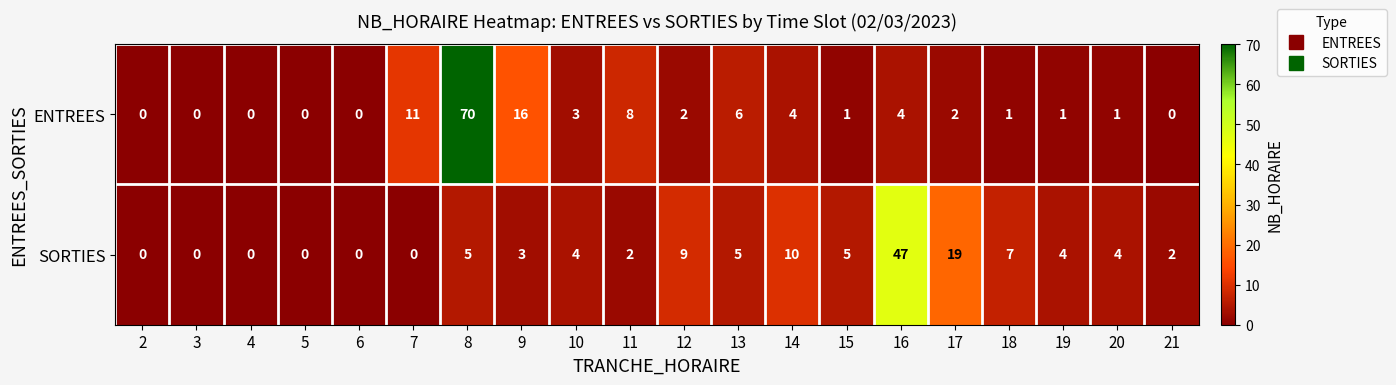

At which label is SORTIES closest to 23?

17